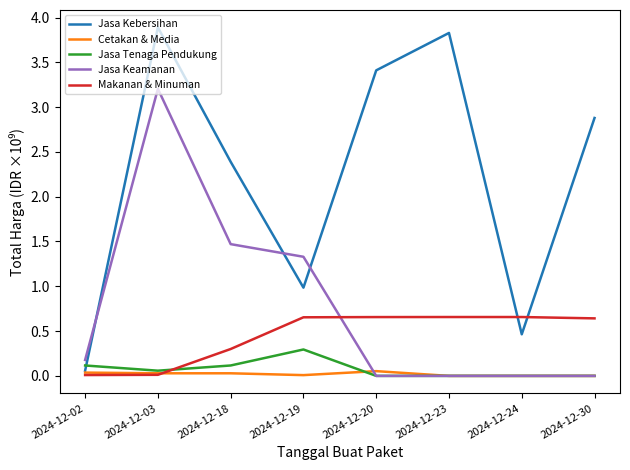

Where is the first local minimum for Jasa Kebersihan?

2024-12-19